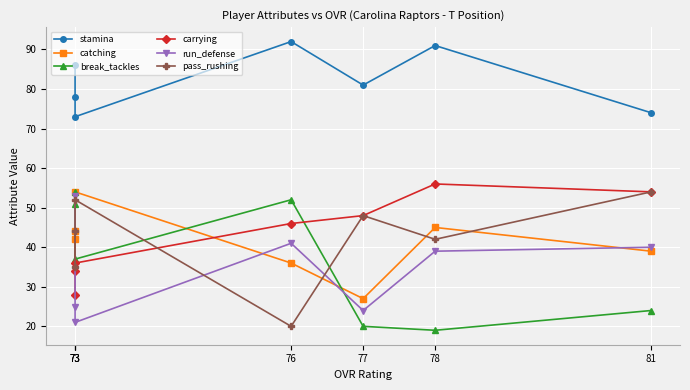

What is the difference between the carrying values at 81 and 77?

6